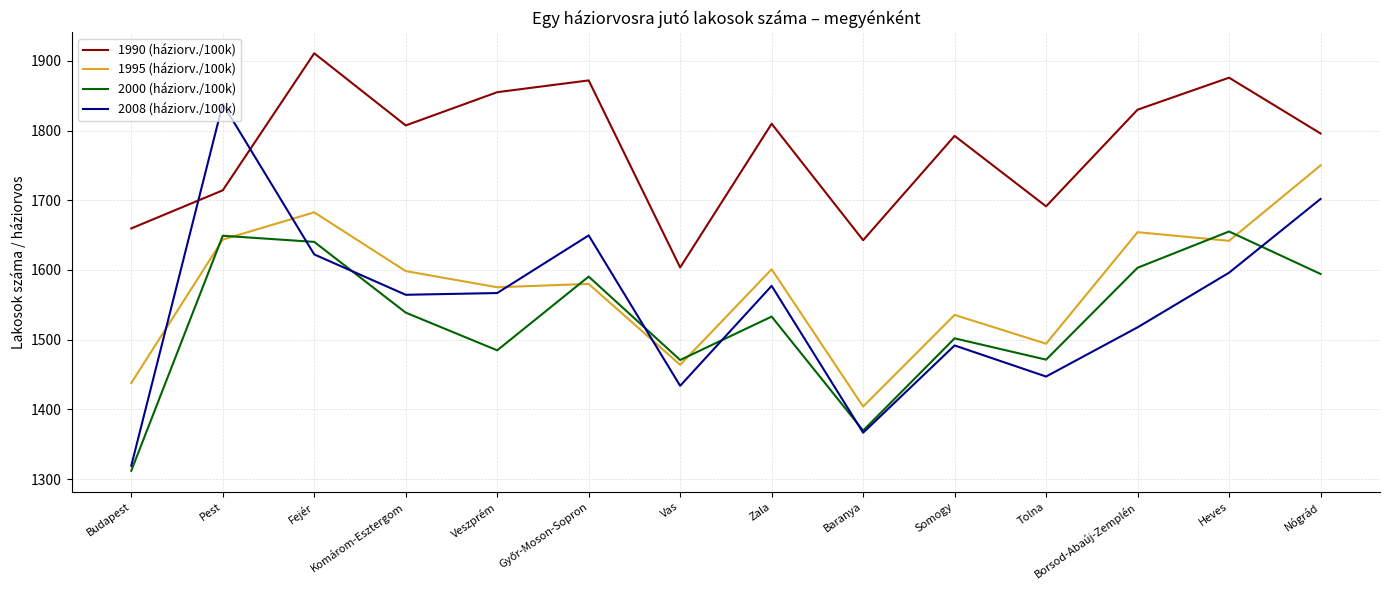

At which category does the chart reach its peak across all series?

Fejér